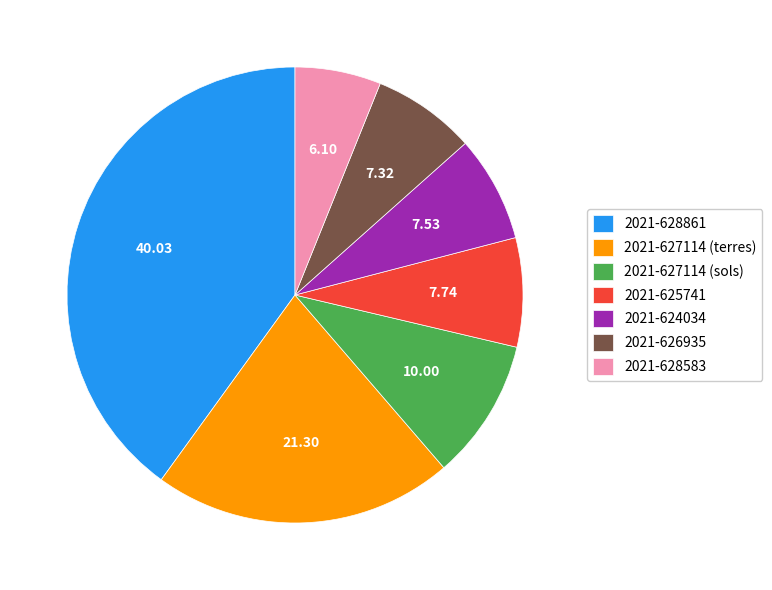

Which category has the smallest portion of the pie?

2021-628583